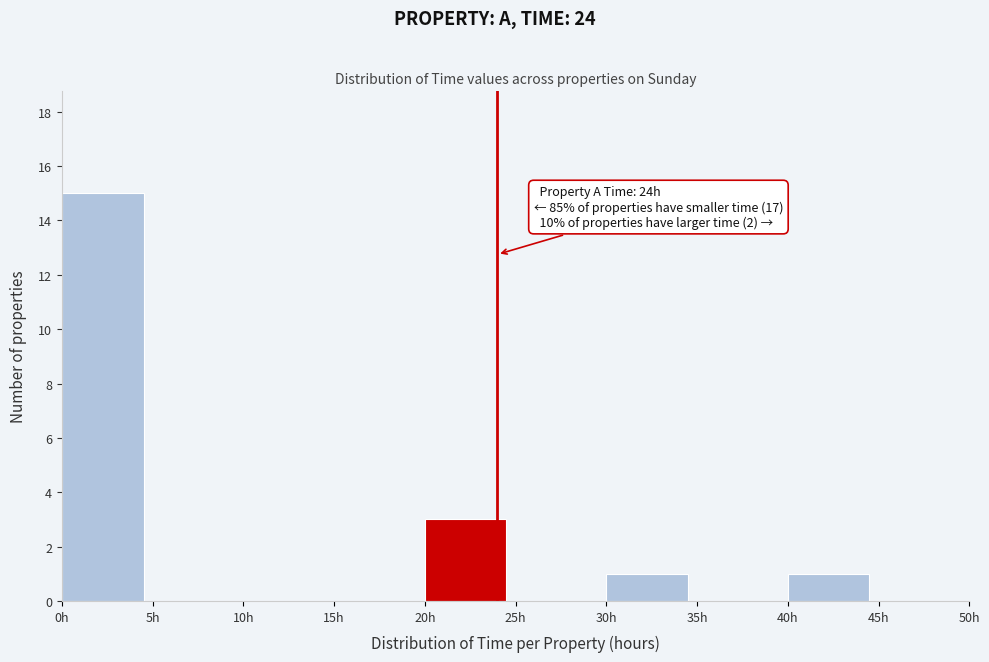

Which range on the x-axis has the tallest bar?

0 to 5